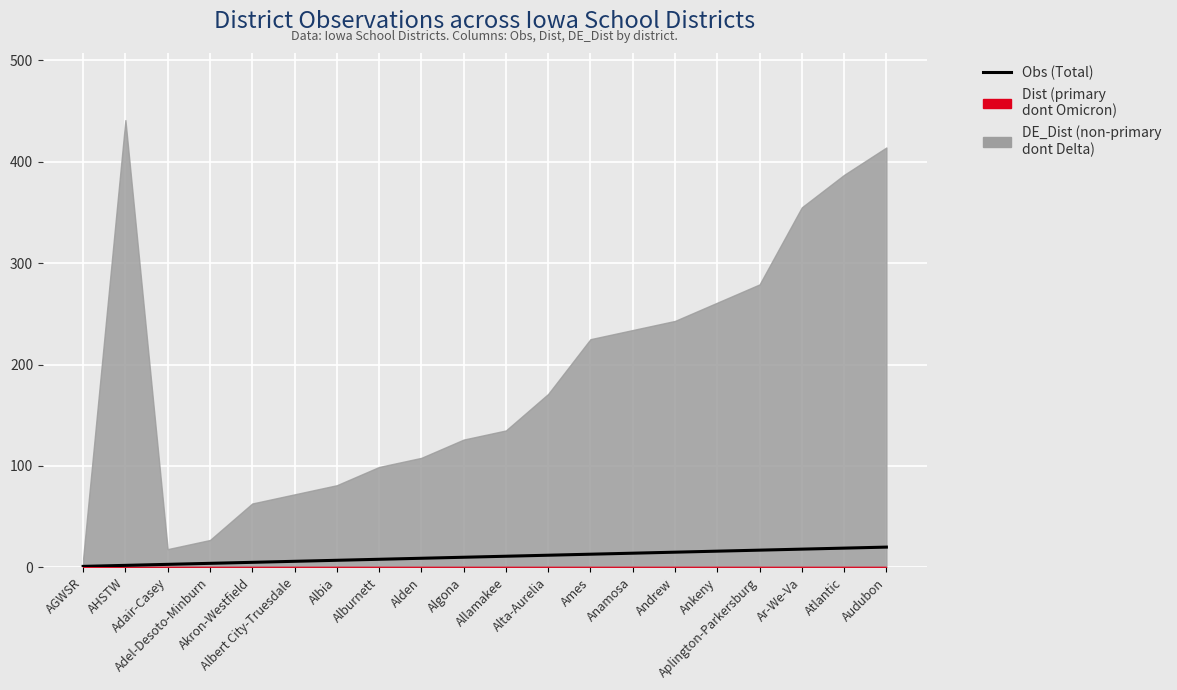

What is the average value?

10